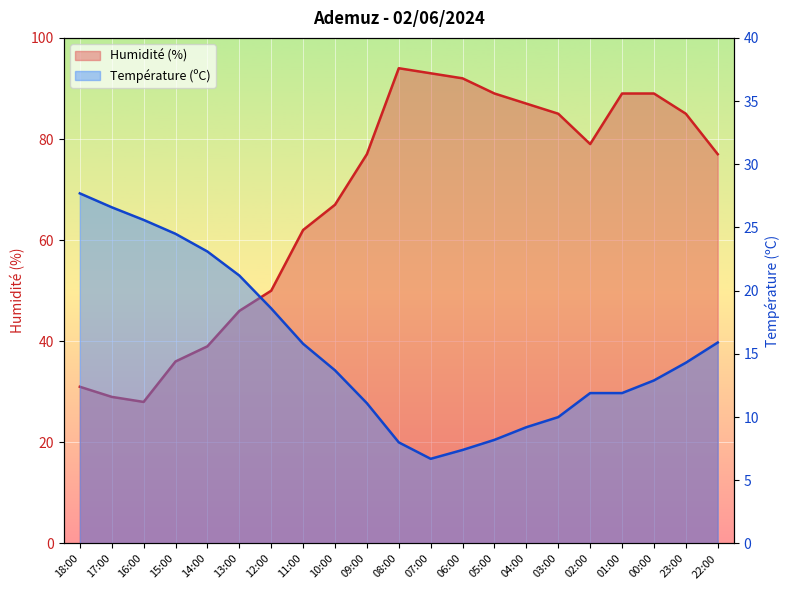

Which series has the largest range (max minus min)?

Humidité (%)